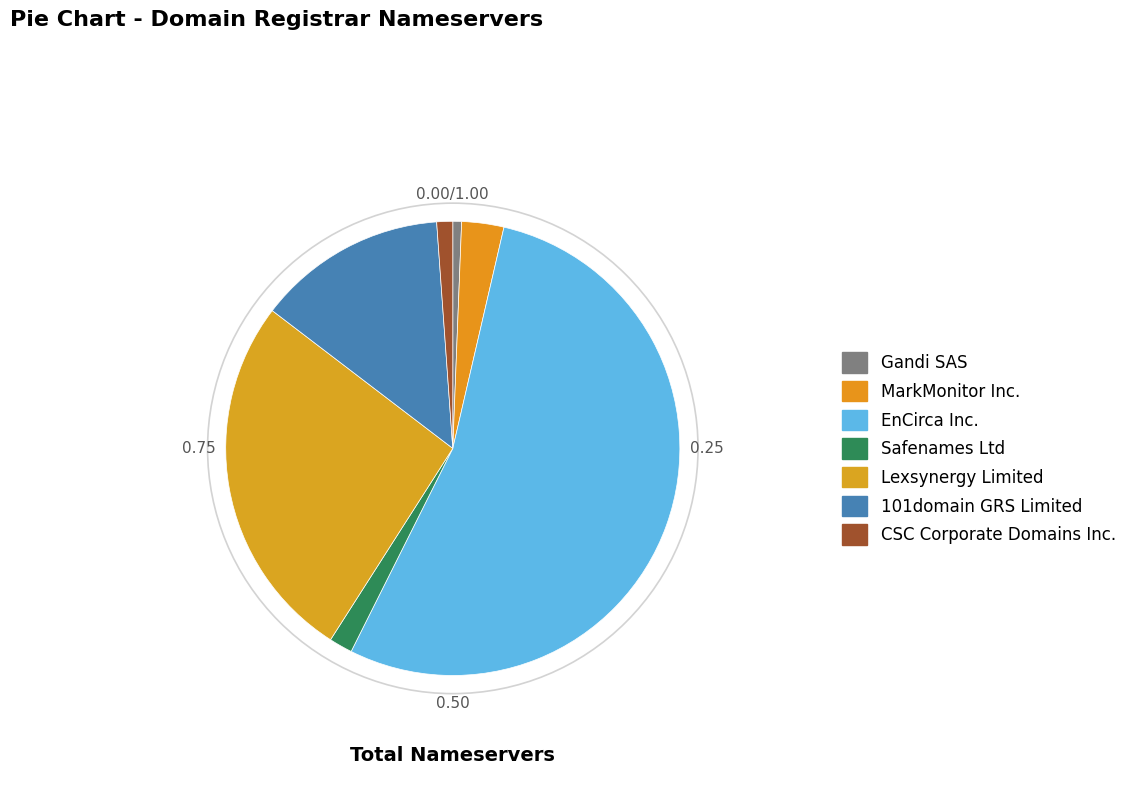

To the nearest percent, what is the difference between the Lexsynergy Limited and Safenames Ltd slice percentages?

25%